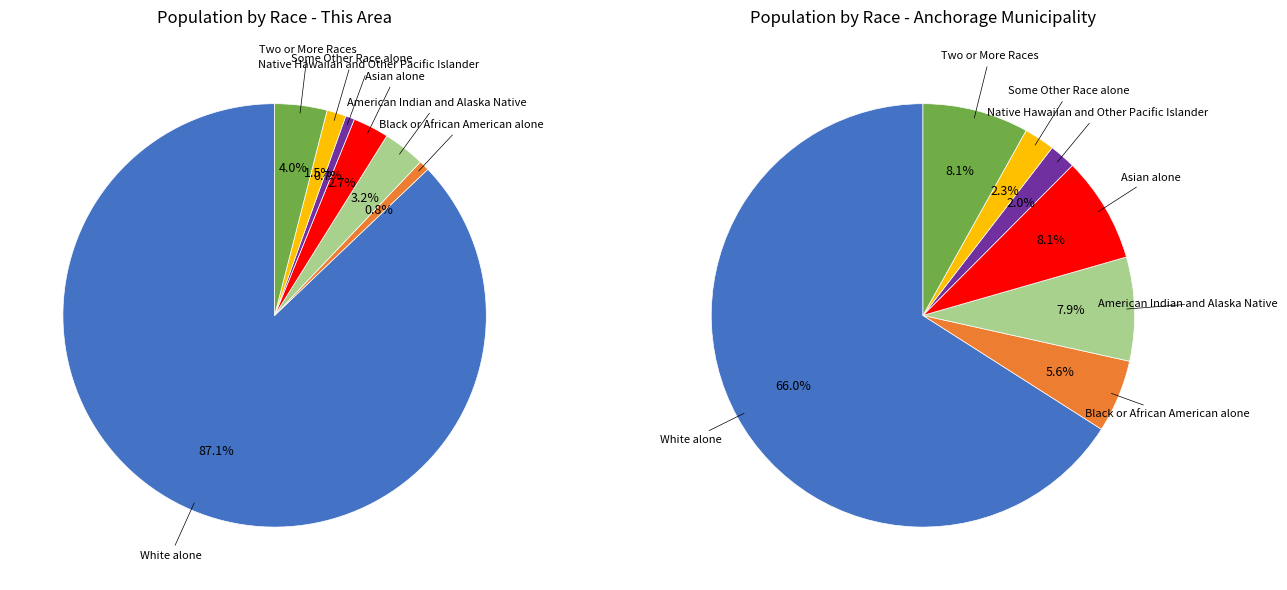

To the nearest percent, what percentage of the pie is Native Hawaiian and Other Pacific Islander?

1%